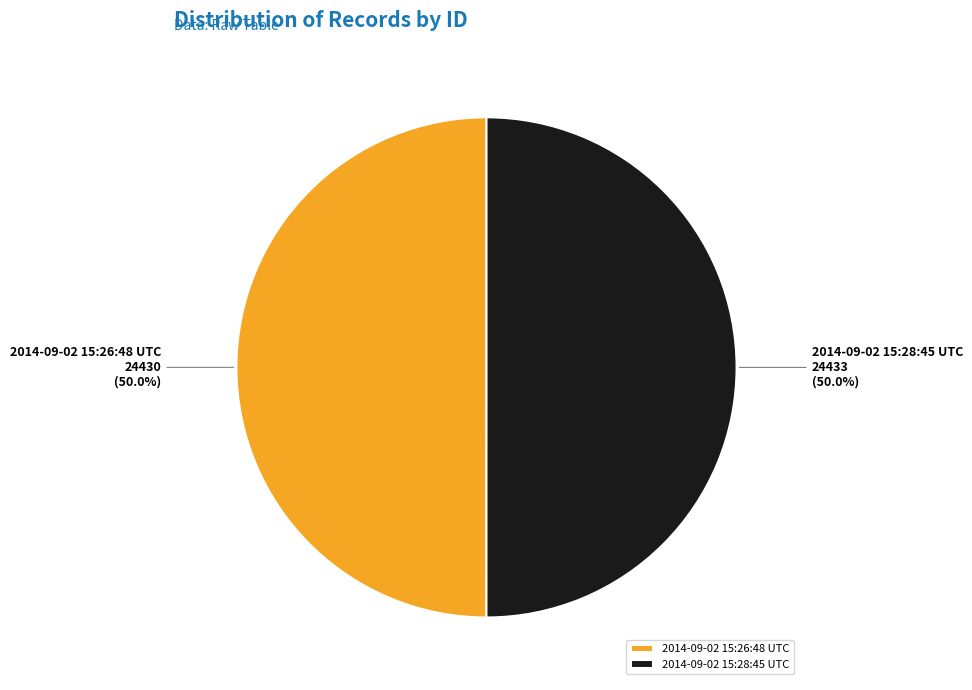

How many segments does this pie chart have?

2